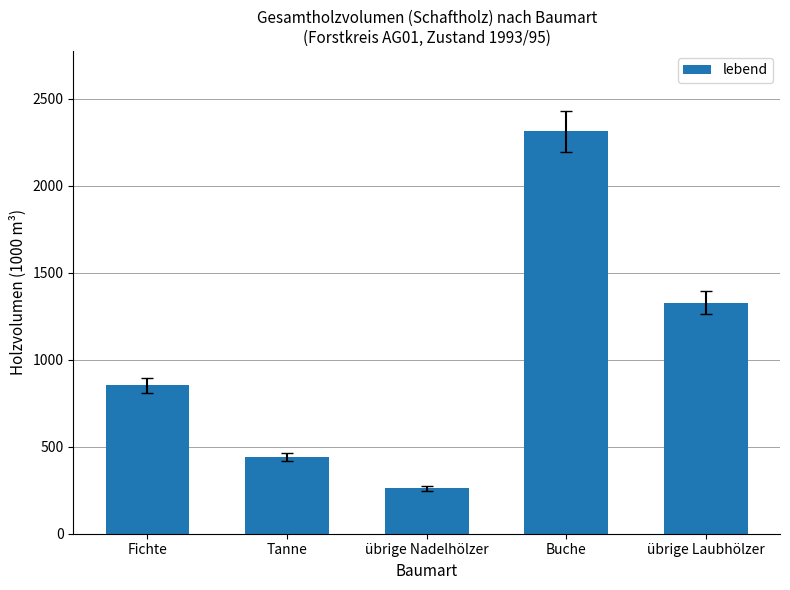

What is the minimum value shown in the chart?

261